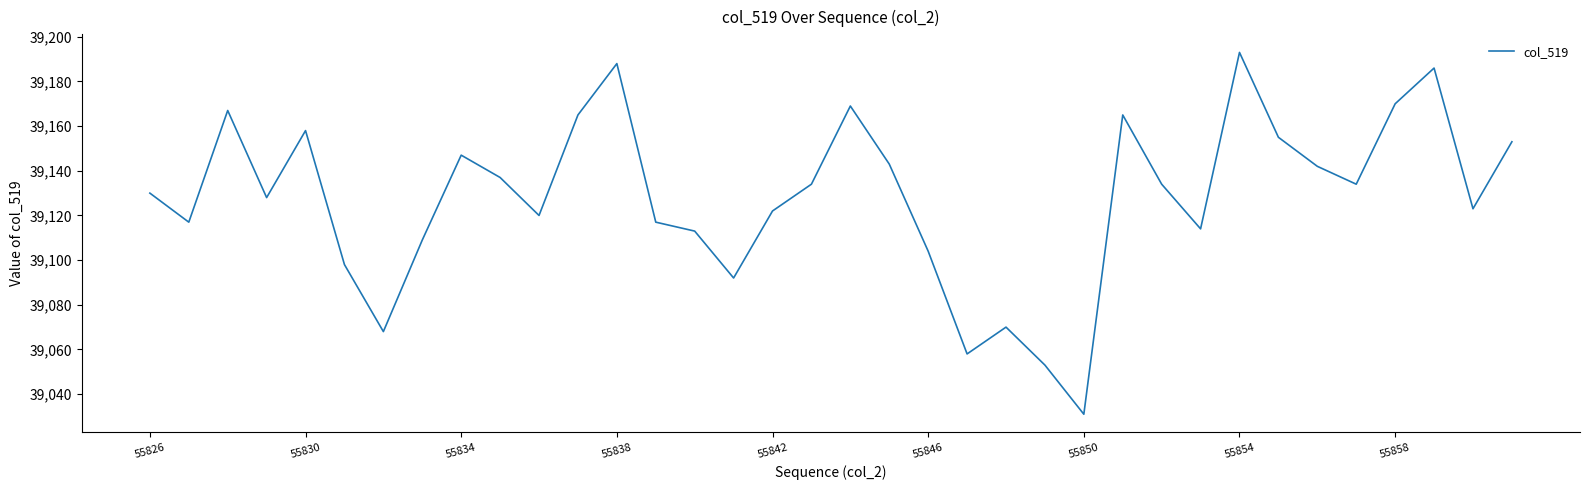

What is the smallest value displayed?

39031